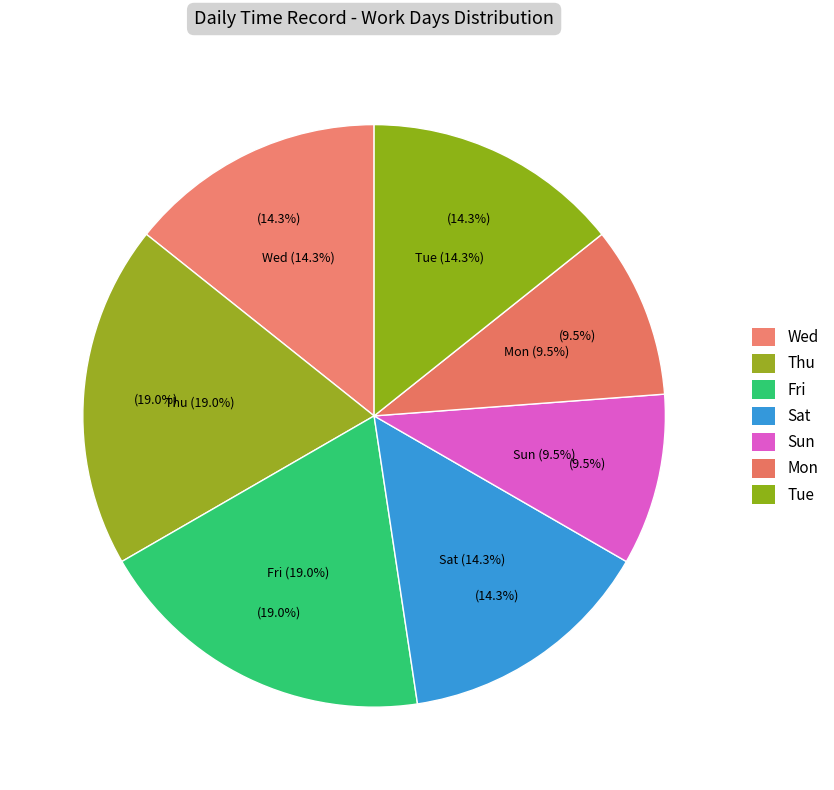

How many segments does this pie chart have?

7